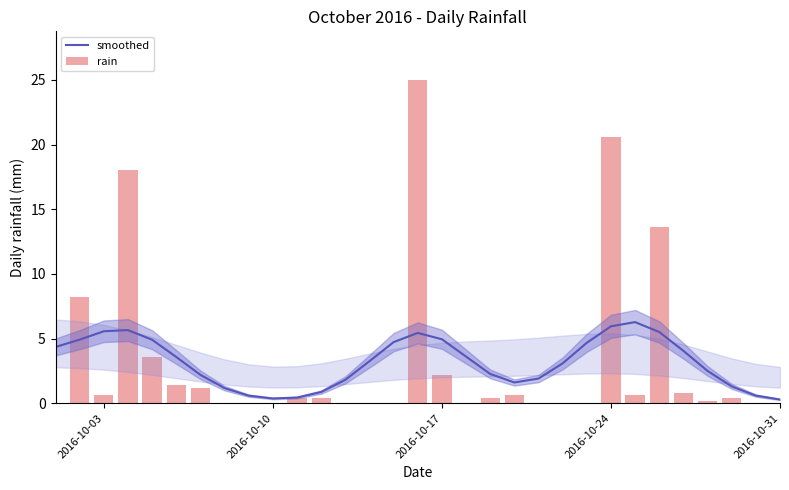

At how many categories does at least one series exceed 19?

2